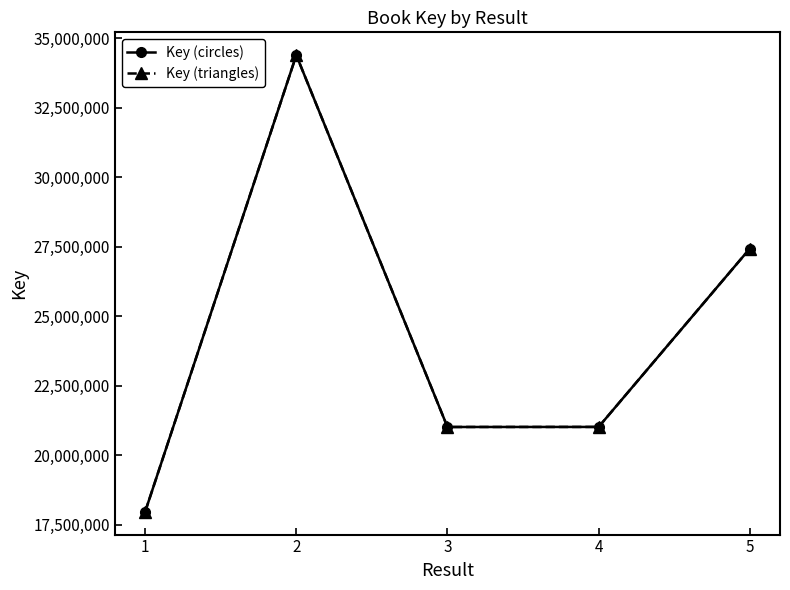

Does the chart have visible grid lines?

No